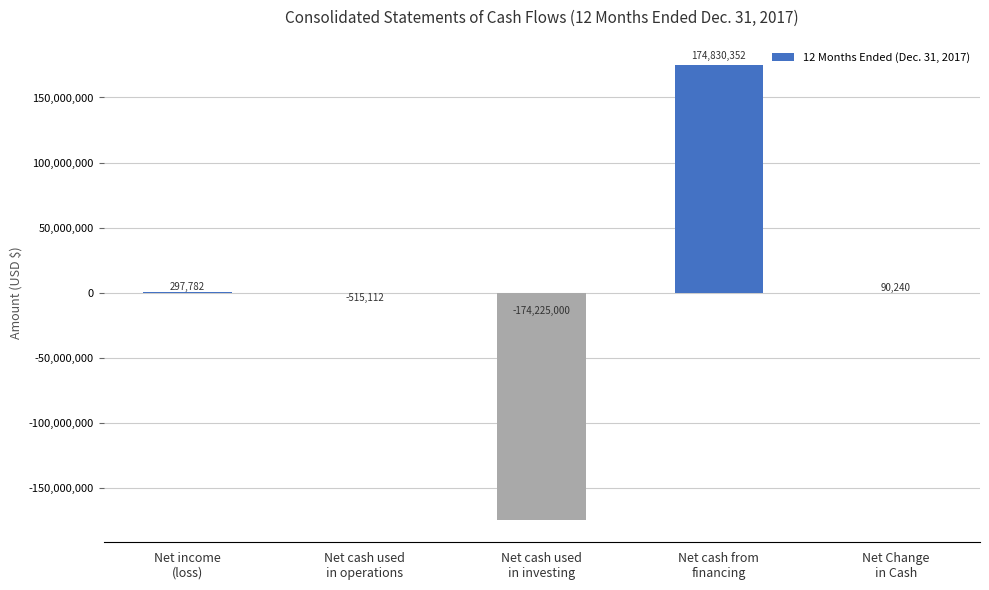

What is the greatest value displayed?

174830352